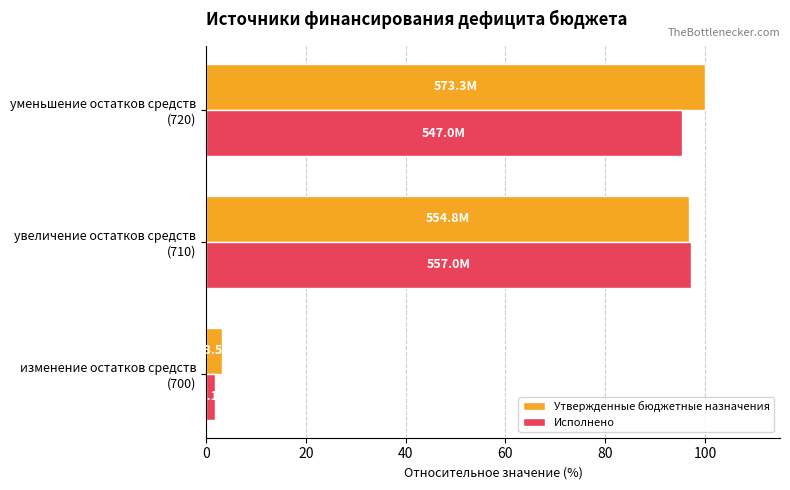

List the series in order of their overall mean, highest first.

Утвержденные бюджетные назначения, Исполнено